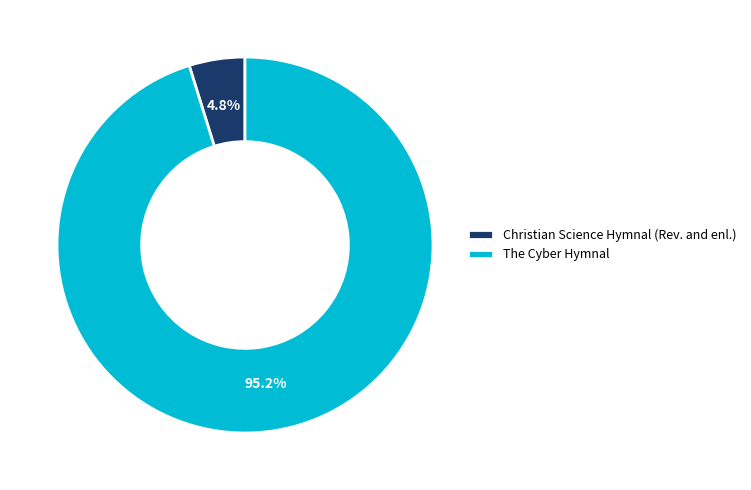

To the nearest percent, what is the difference between the Christian Science Hymnal (Rev. and enl.) and The Cyber Hymnal slice percentages?

90%